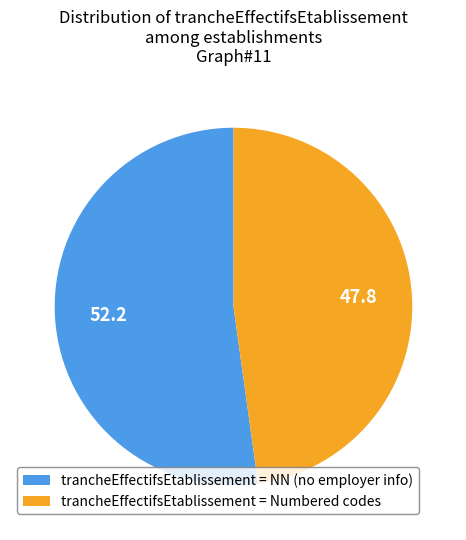

What is the largest slice in the pie chart?

trancheEffectifsEtablissement = NN (no employer info)